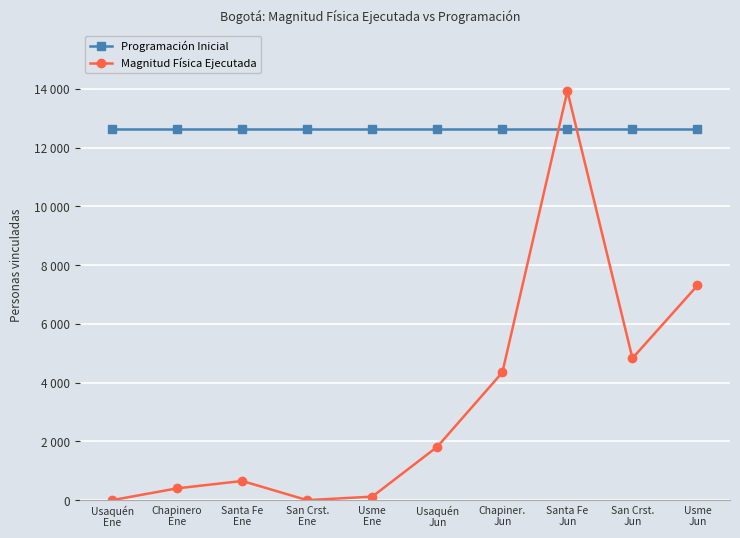

The Programación Inicial series shows 12632 at Chapinero
Ene. True or false?

True